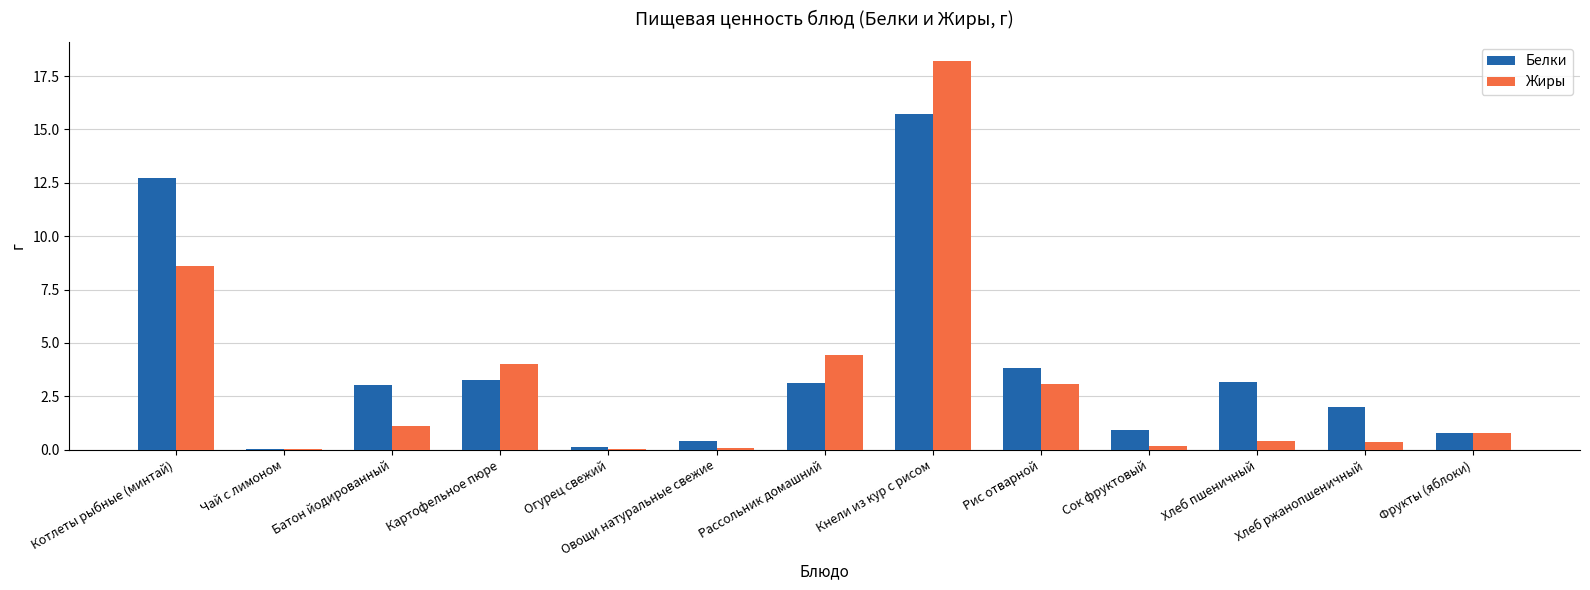

What is the sum of the Жиры values at Рис отварной and Хлеб пшеничный?

3.5